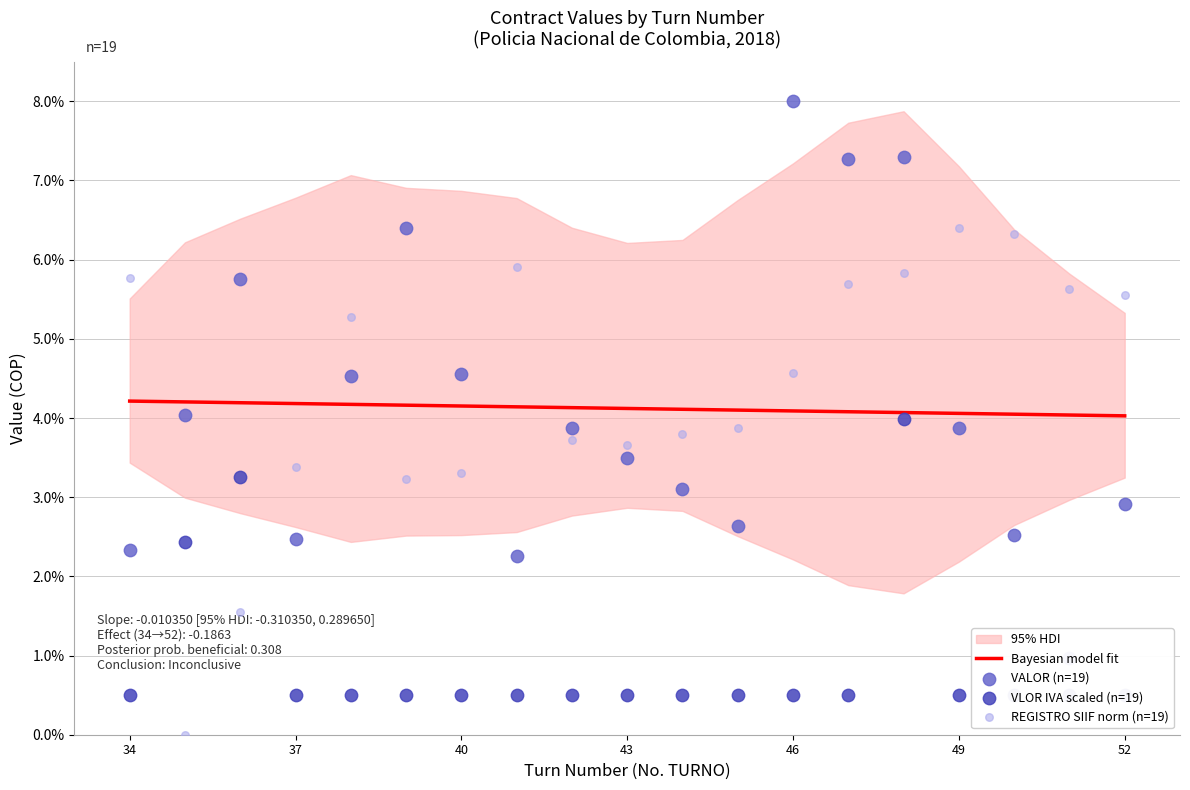

Which series has the widest spread of Y values?

VALOR (n=19)